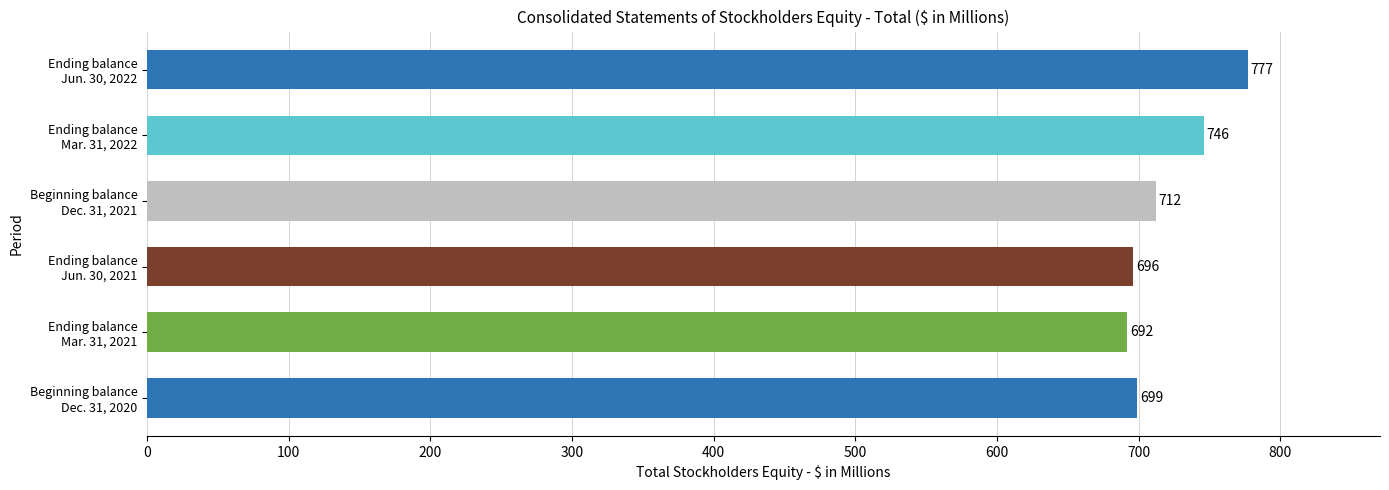

What is the average value?

720